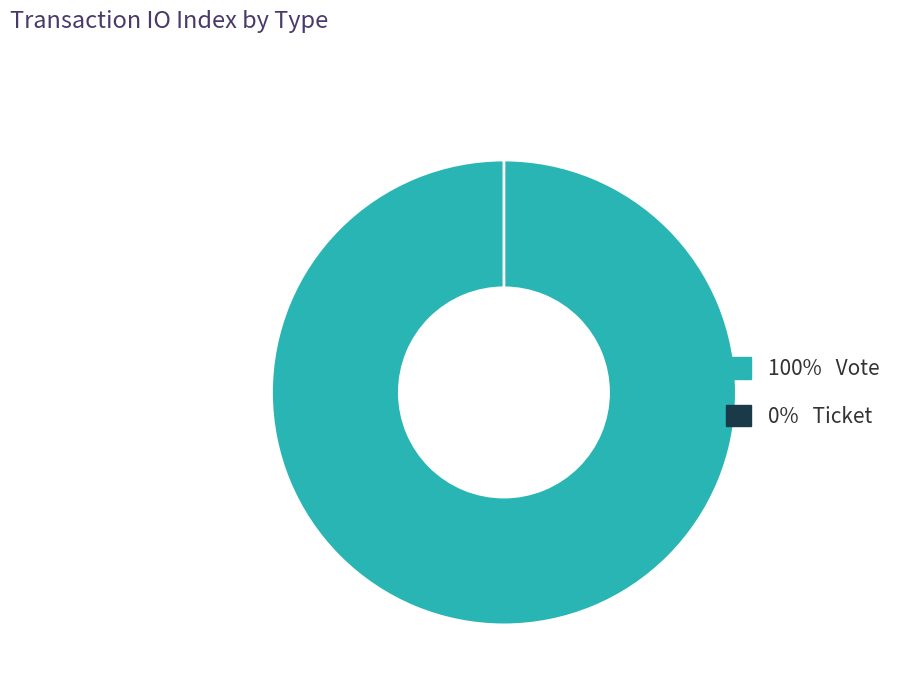

True or false: Ticket accounts for 9% of the total.

False